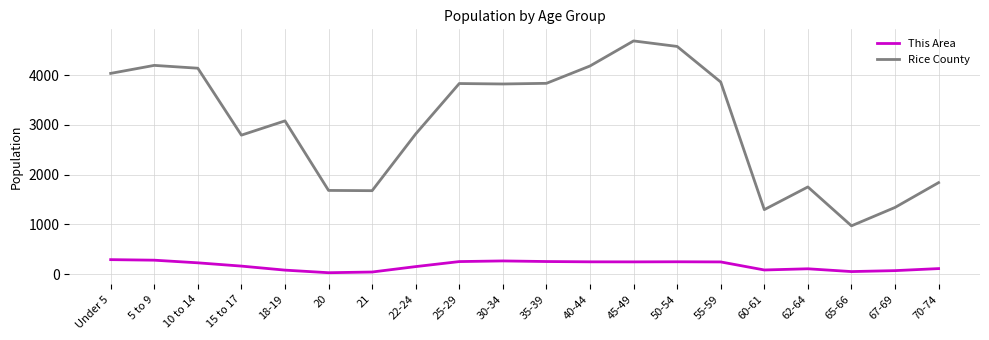

At 60-61, list the series in order from largest to smallest.

Rice County, This Area